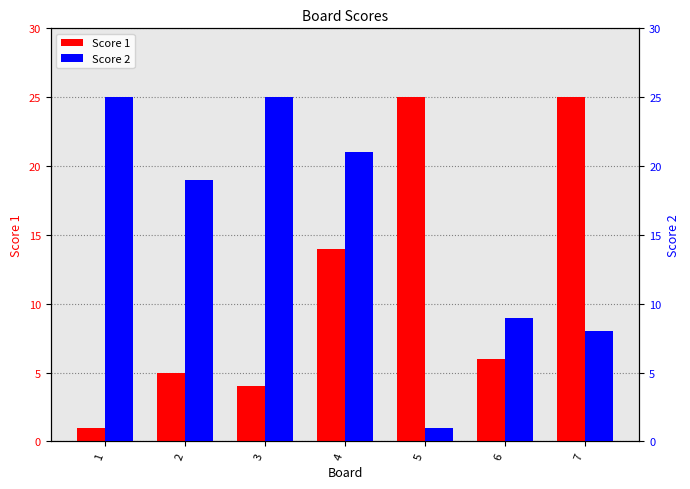

The value of Score 1 at 3 is 7. True or false?

False